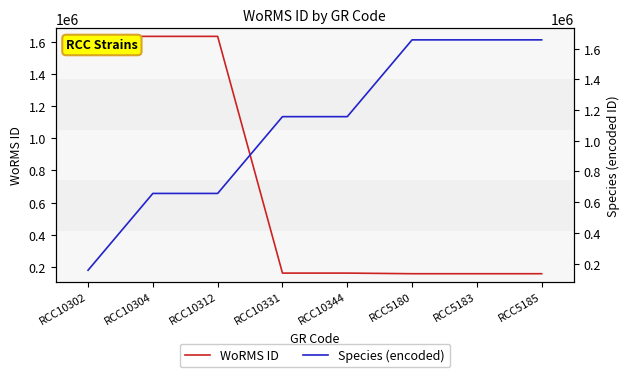

What are all the series names shown in the legend?

WoRMS ID, Species (encoded)